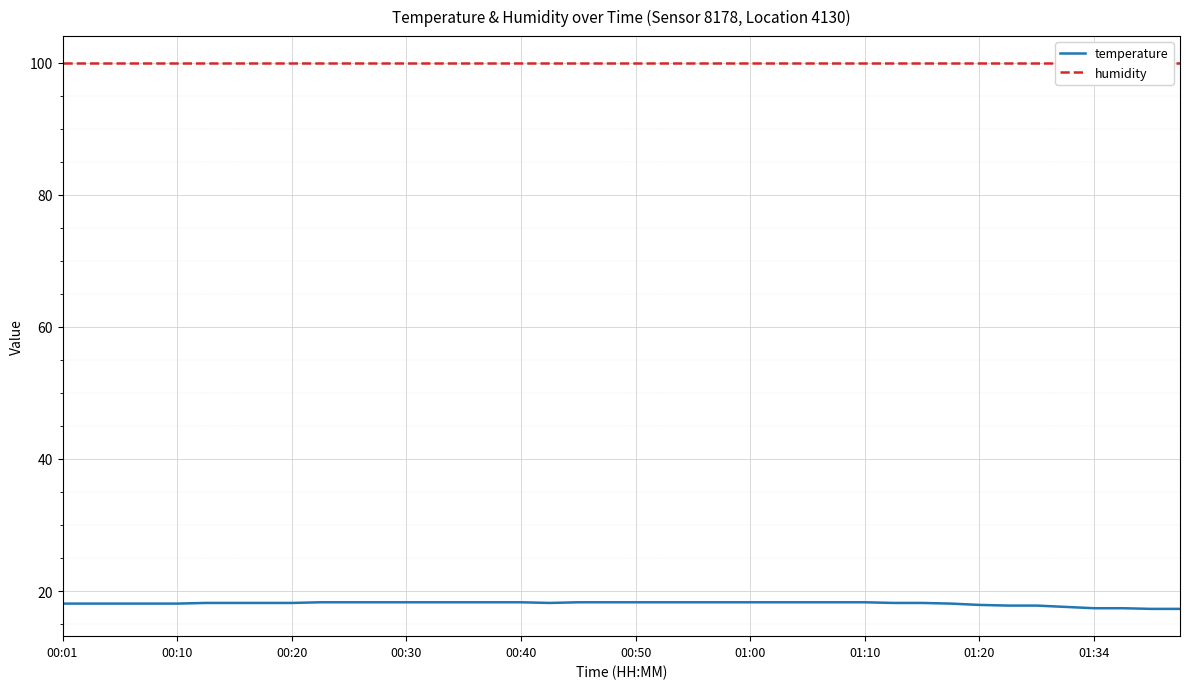

Which category has the highest value across all series?

00:01